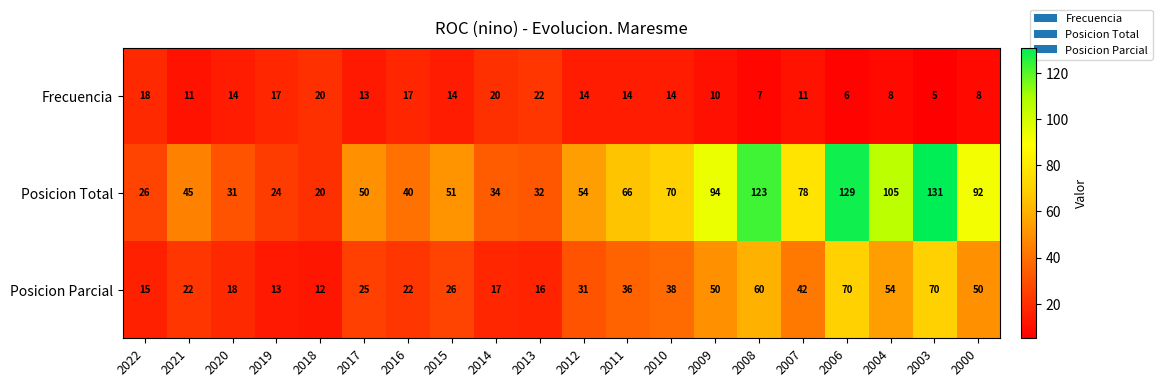

What is the difference between the maximum and second lowest values in the Frecuencia series?

16